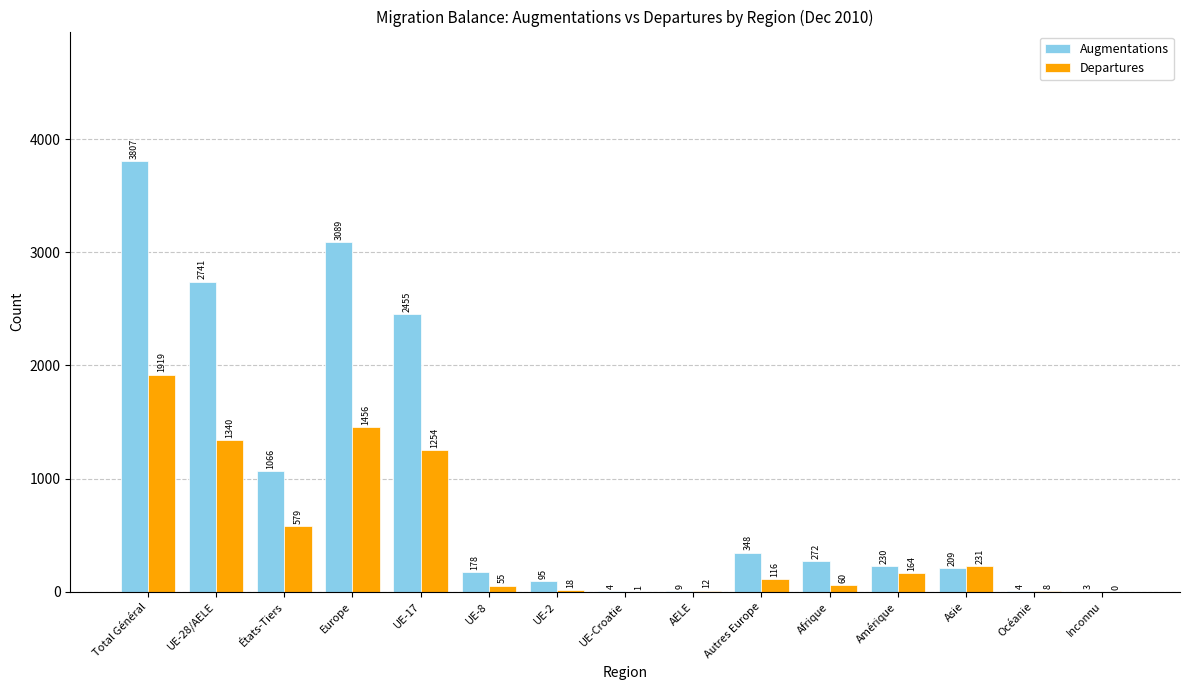

True or false: Departures has a value of 60 at Afrique.

True